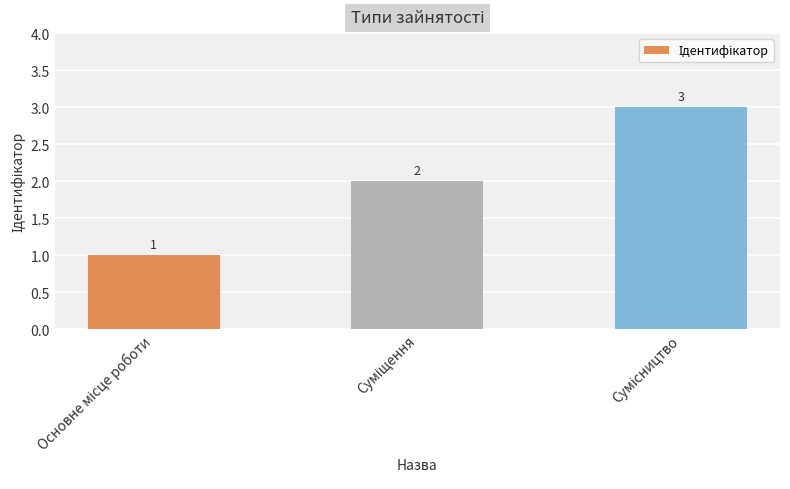

What is the difference between the maximum and minimum values?

2